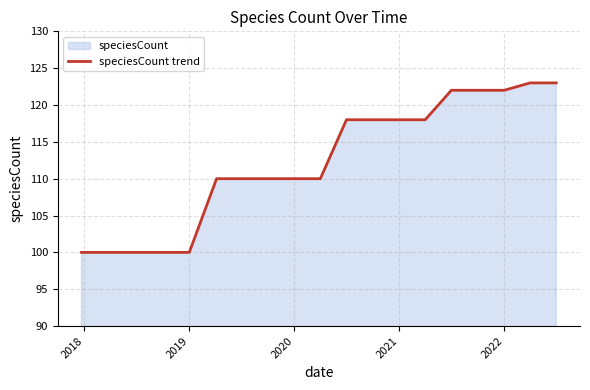

What is the maximum value shown in the chart?

123